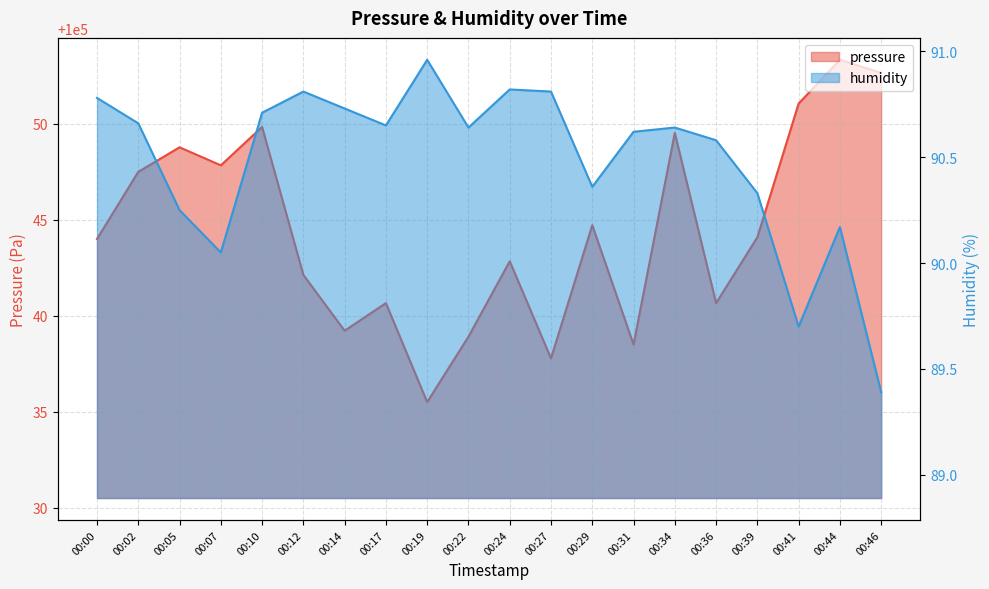

Does the chart have visible grid lines?

Yes